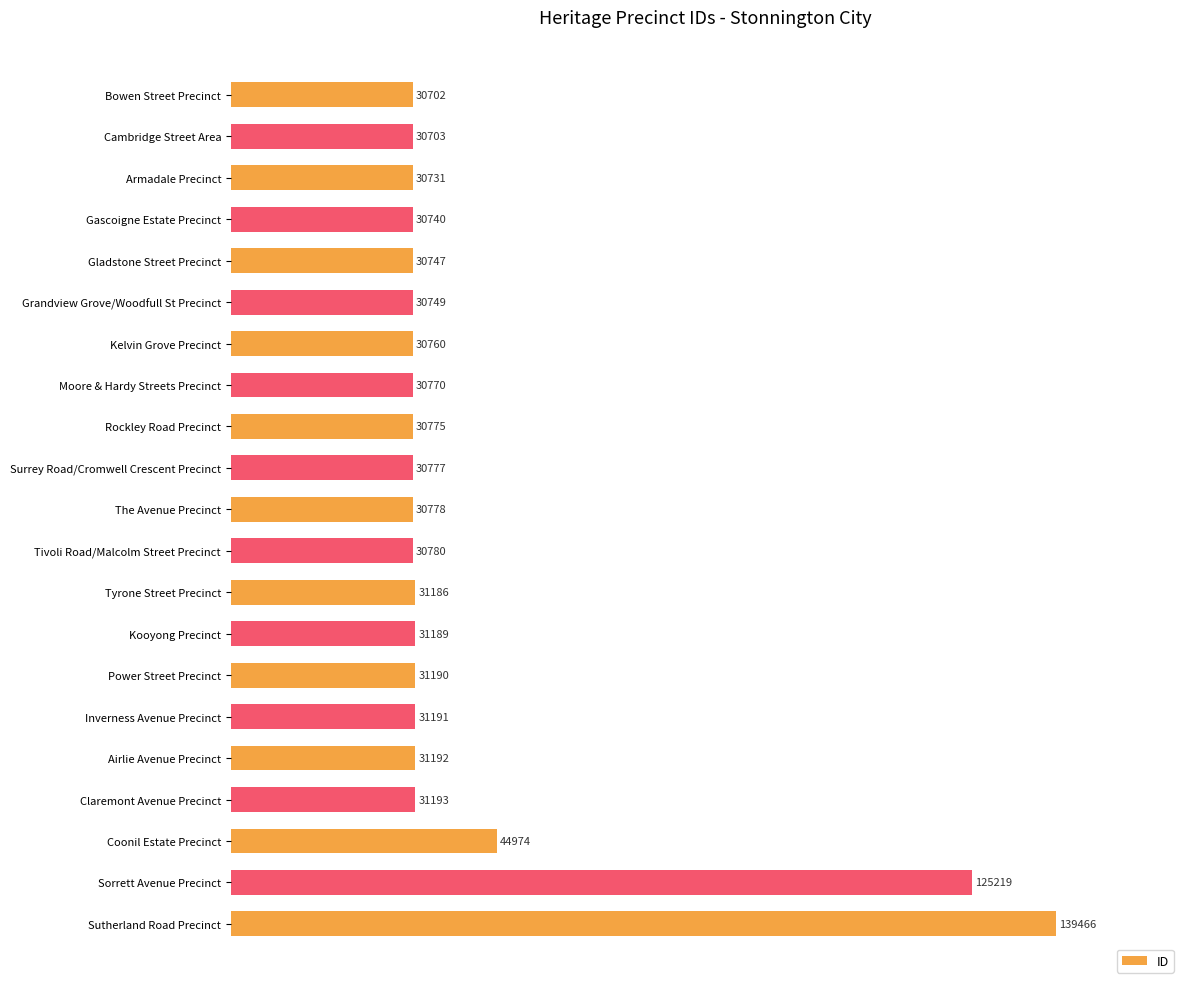

List the labels in order of value, smallest first.

Bowen Street Precinct, Cambridge Street Area, Armadale Precinct, Gascoigne Estate Precinct, Gladstone Street Precinct, Grandview Grove/Woodfull St Precinct, Kelvin Grove Precinct, Moore & Hardy Streets Precinct, Rockley Road Precinct, Surrey Road/Cromwell Crescent Precinct, The Avenue Precinct, Tivoli Road/Malcolm Street Precinct, Tyrone Street Precinct, Kooyong Precinct, Power Street Precinct, Inverness Avenue Precinct, Airlie Avenue Precinct, Claremont Avenue Precinct, Coonil Estate Precinct, Sorrett Avenue Precinct, Sutherland Road Precinct